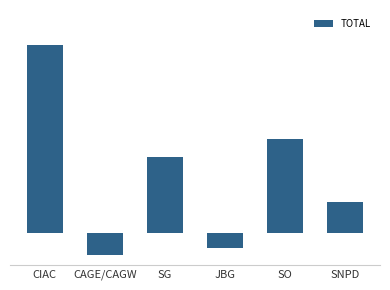

Are the bars horizontal?

No